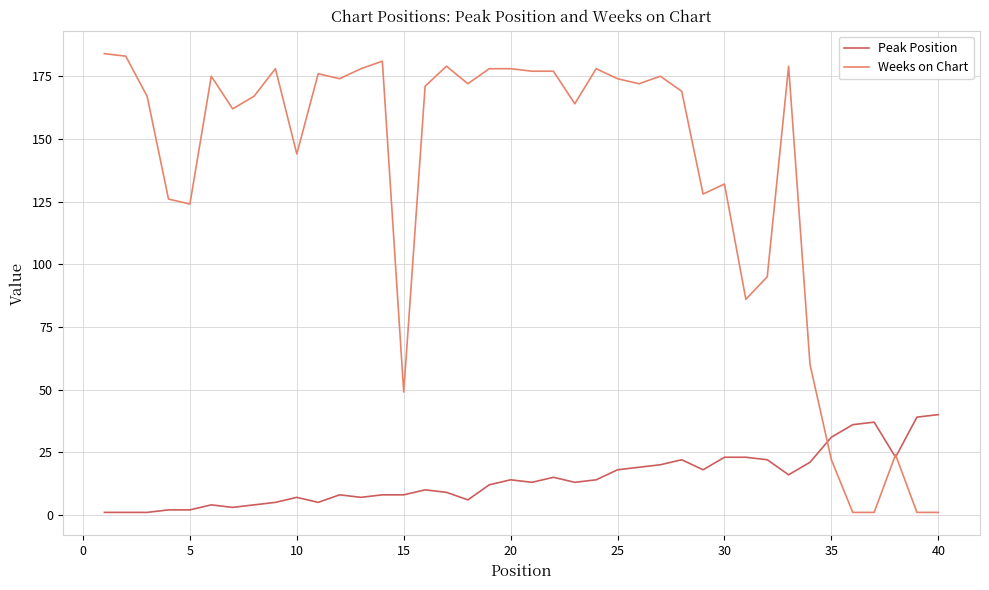

How many distinct data groups are displayed?

2